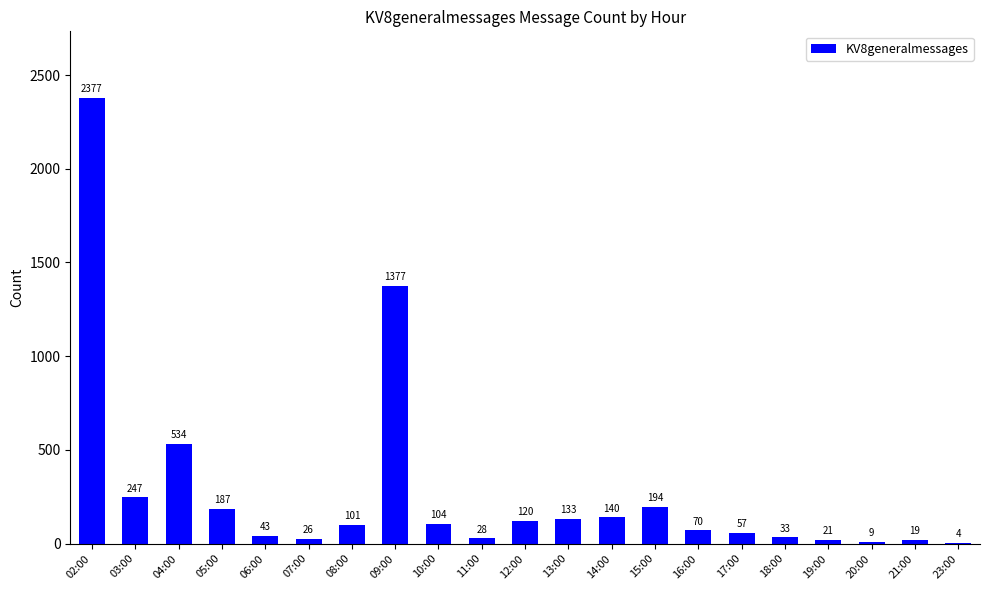

Read the value at 17:00, to the nearest 10.

60